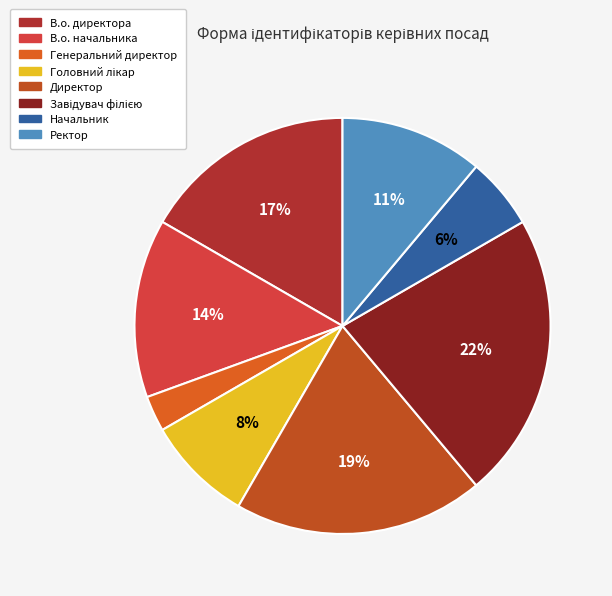

How many slices are in this pie chart?

8